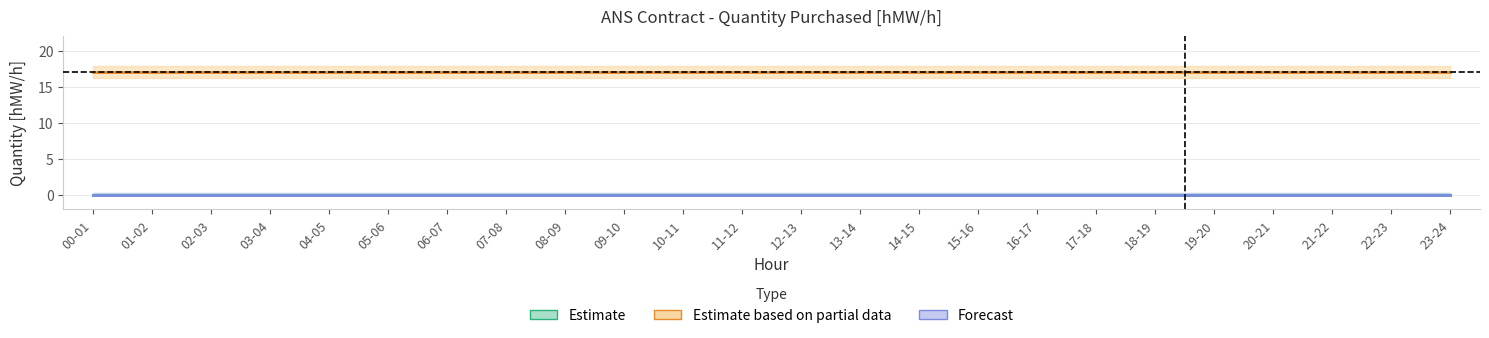

True or false: Estimate and Forecast intersect in this chart.

False